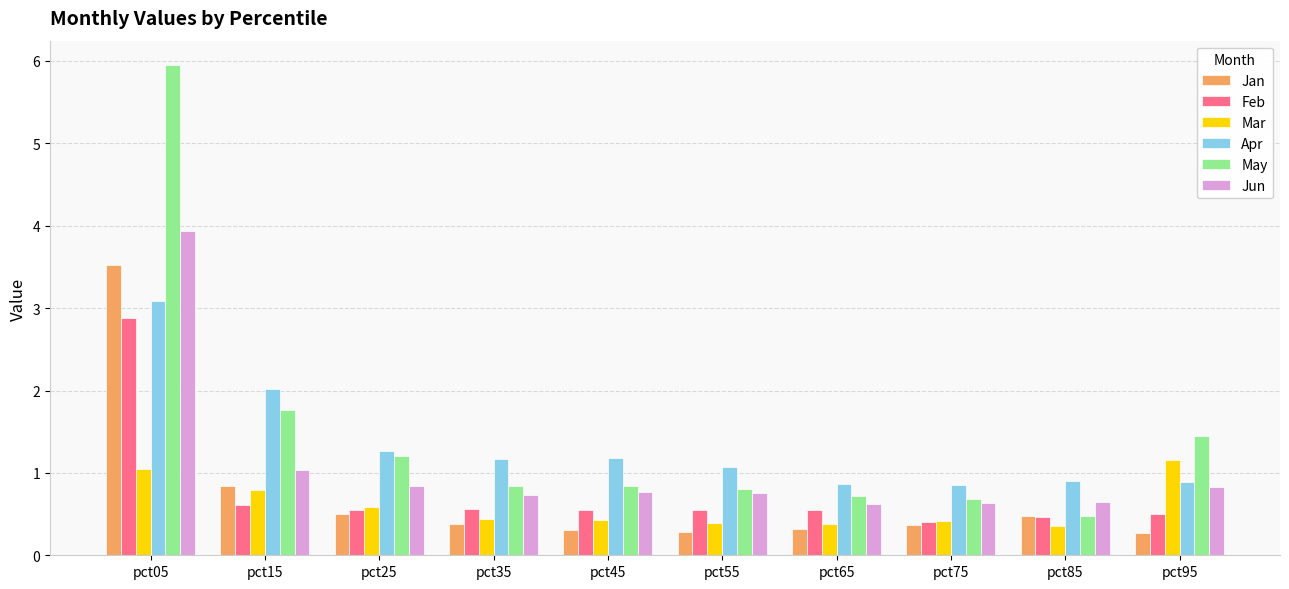

Where does the Apr series first go above 1?

pct05